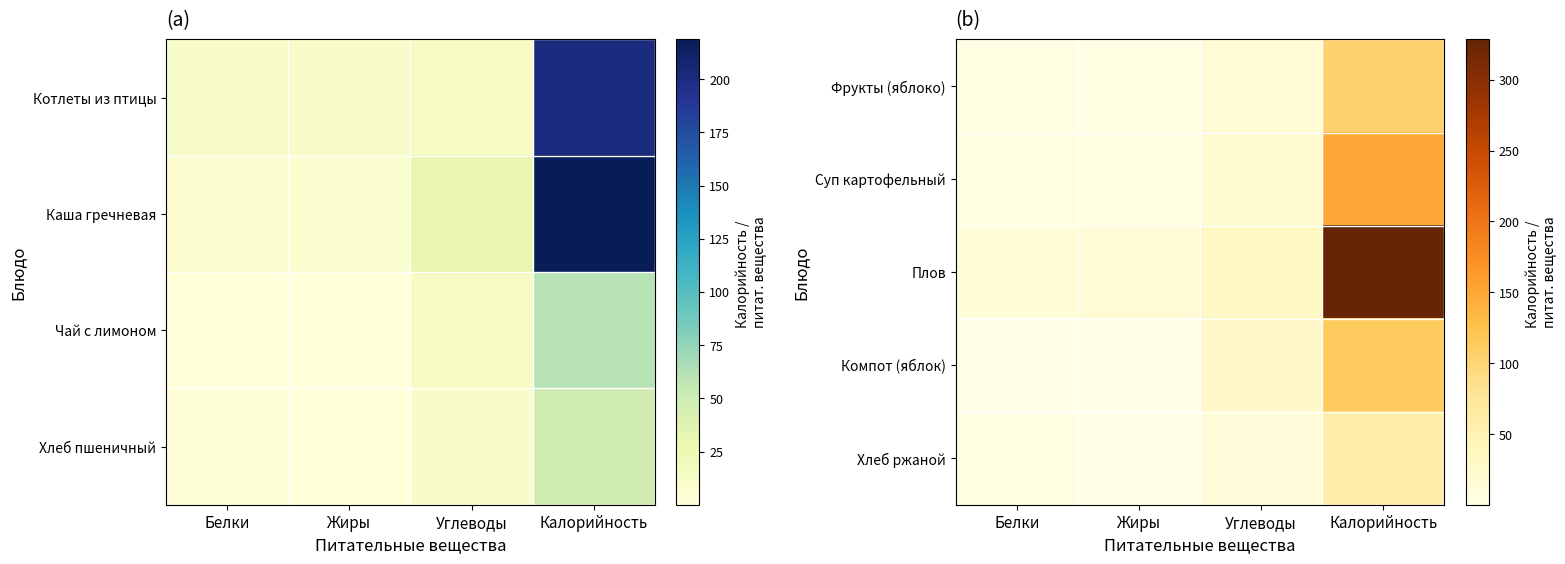

Which series has the largest total across all categories?

Плов